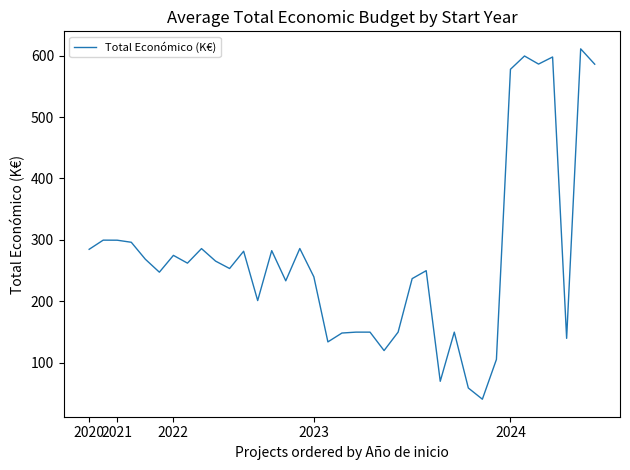

What is the difference between the maximum and minimum values?

570.0